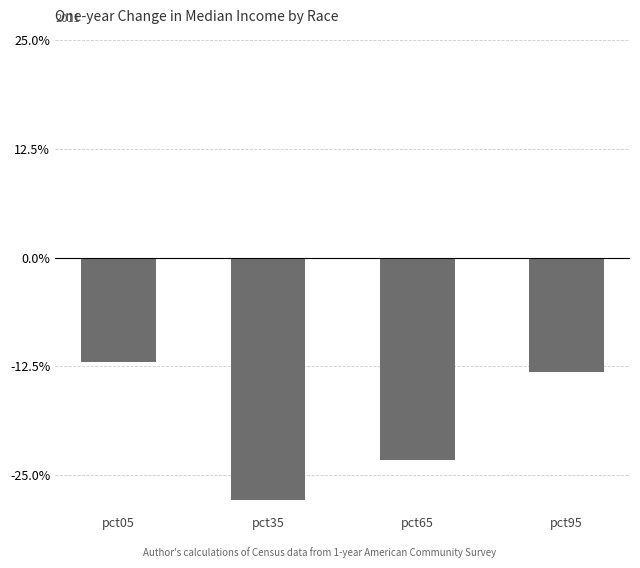

What is the value of the 1st bar from the left?

-0.1